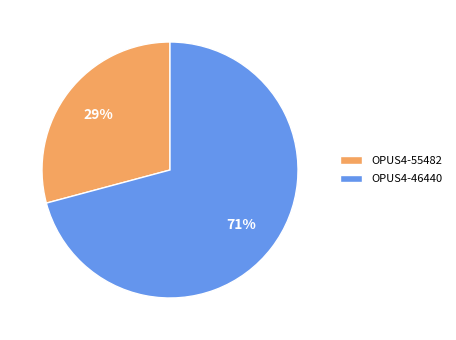

What percentage is the OPUS4-55482 slice, to the nearest percent?

29%